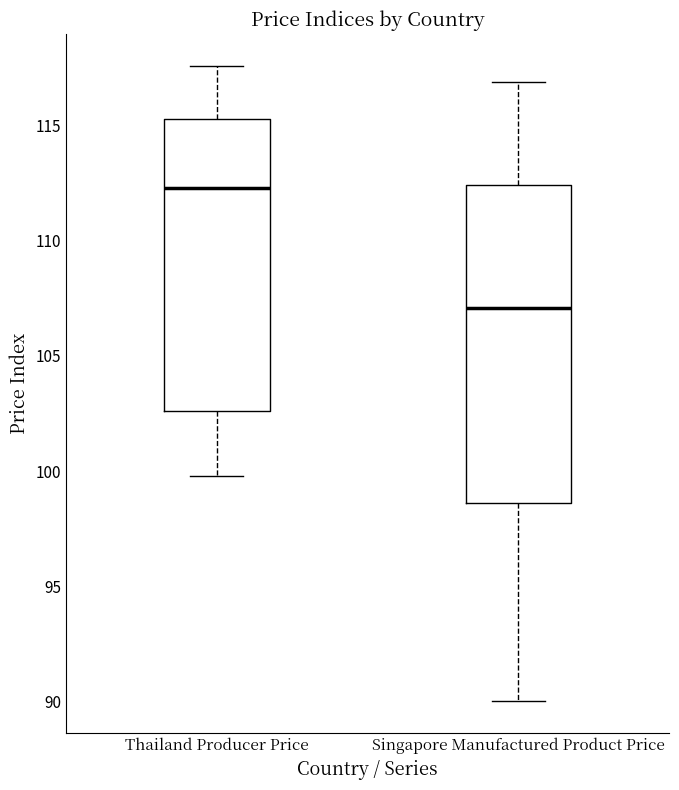

Reading left to right, read every box against the y-axis: the position of its median line, the range the box covers, and the ends of its whiskers. The values are not printed on the chart, so give them approximately, as read against the axis.

Thailand Producer Price: median 112.5, box 102.5 to 115.5, whiskers 100.0 to 117.5
Singapore Manufactured Product Price: median 107.0, box 98.5 to 112.5, whiskers 90.0 to 117.0